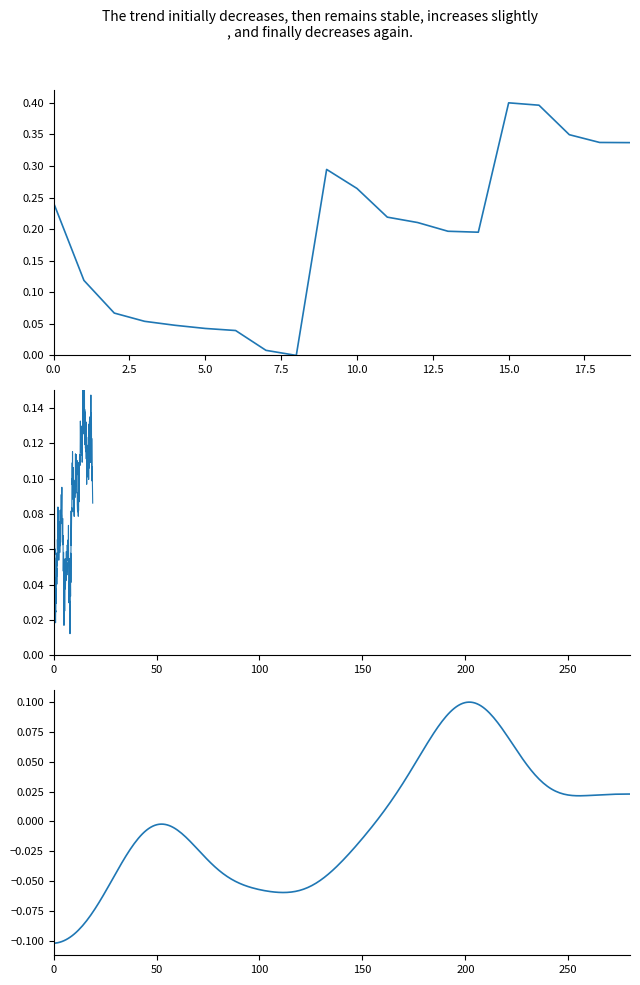

Reading right to left, extract all data points from this chart.

0.3	0.3	0.3	0.4	0.4	0.2	0.2	0.2	0.2	0.3	0.3	0.0	0.0	0.0	0.0	0.0	0.1	0.1	0.1	0.2